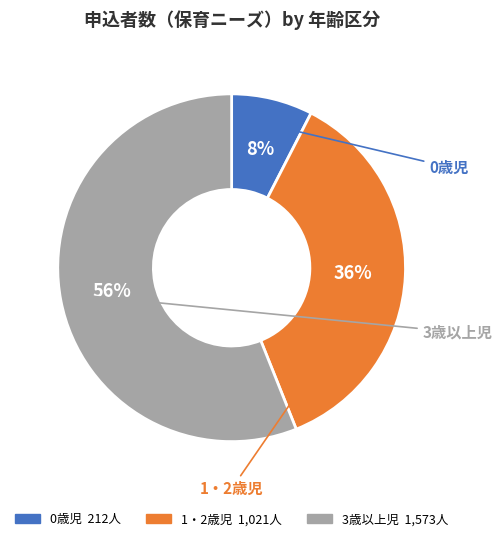

Between 0歳児 and 1・2歳児, which is larger?

1・2歳児